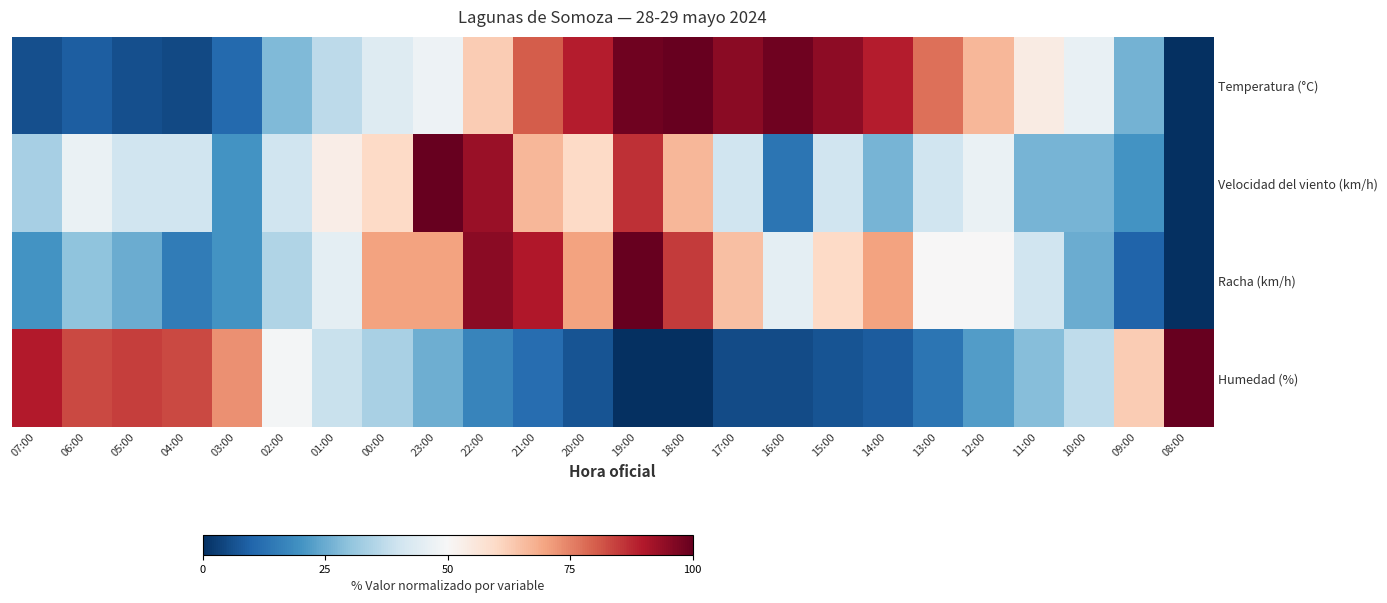

Rank the series by their average value, from highest to lowest.

Temperatura (°C), Racha (km/h), Velocidad del viento (km/h), Humedad (%)